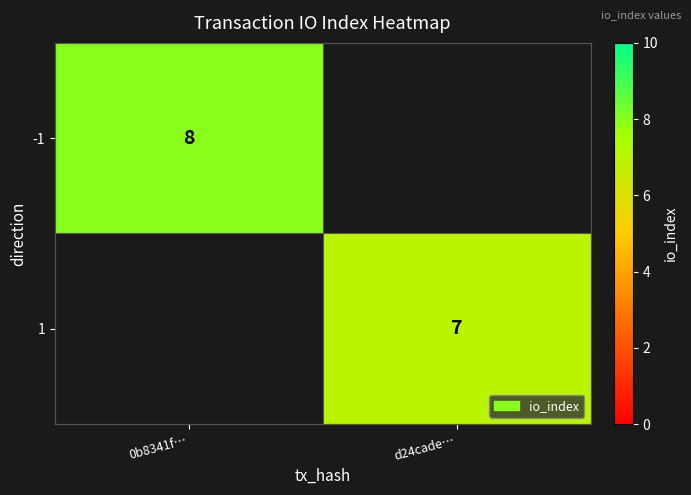

The 1 series shows 3 at d24cade…. True or false?

False